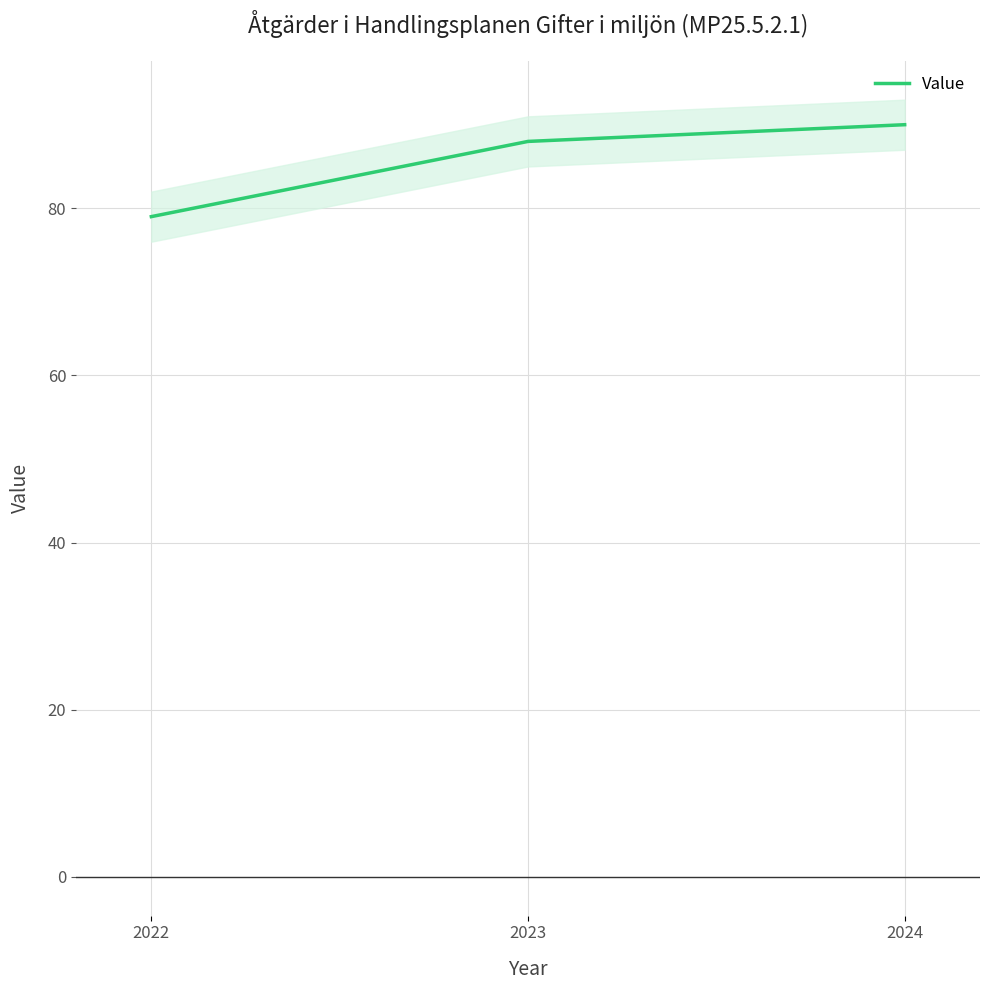

Rank the categories by value from lowest to highest.

2022, 2023, 2024